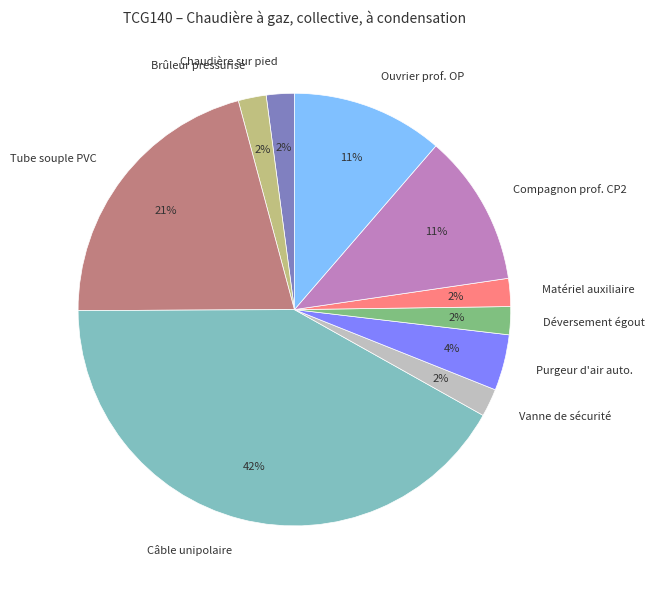

To the nearest percent, what is the average slice percentage?

10%